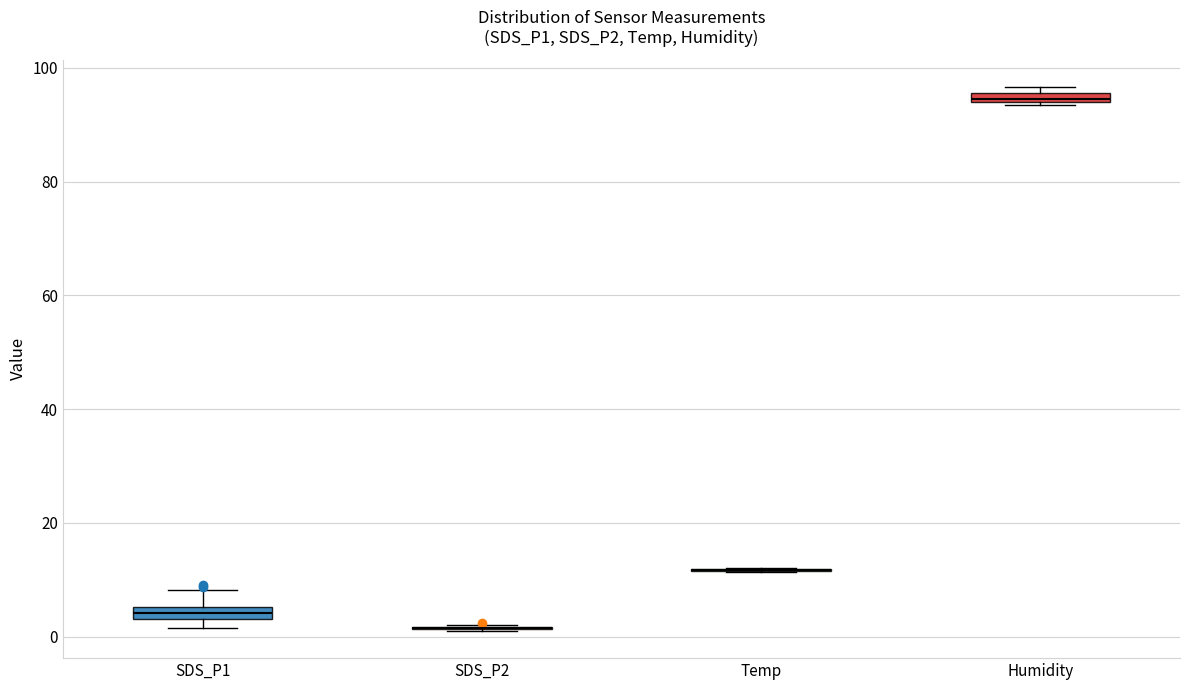

Where is the lower edge of the box for SDS_P1 on the y-axis? The values are not printed on the chart, so give them approximately, as read against the axis.

4